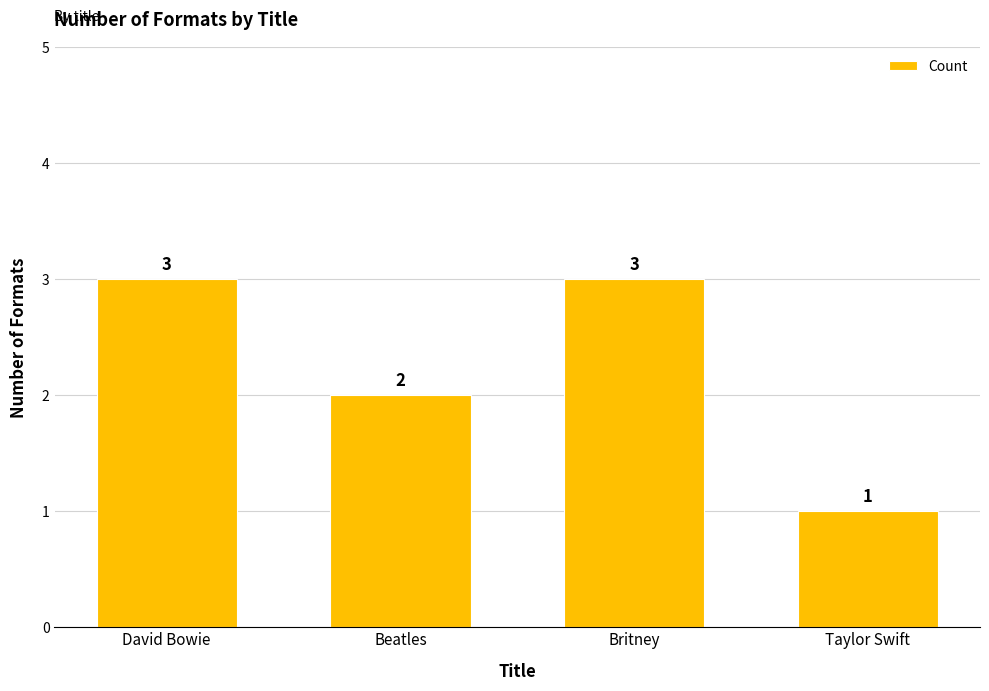

True or false: the data shows 2 at Taylor Swift.

False